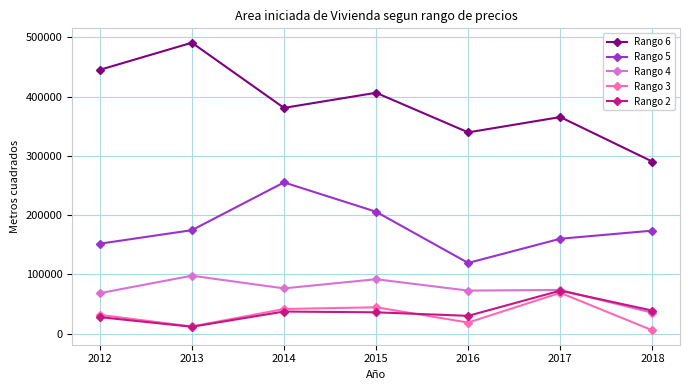

True or false: Rango 2 has more than 0 interior local peaks.

True